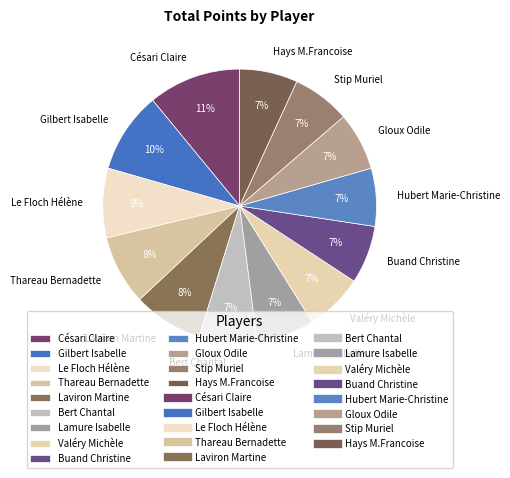

Is it true that Thareau Bernadette is 17% of the pie?

False